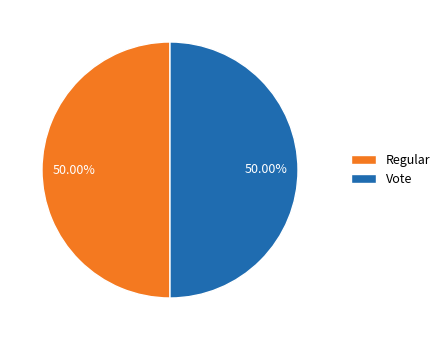

How many slices are in this pie chart?

2